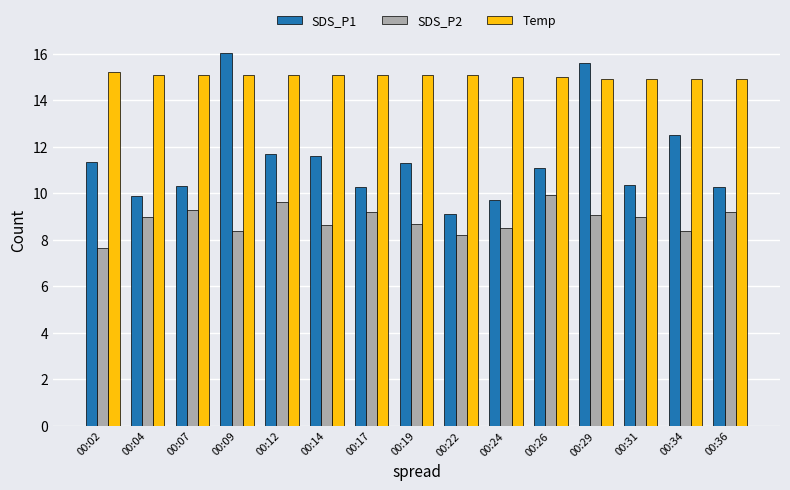

Is it true that Temp equals 15.1 at 00:04?

True